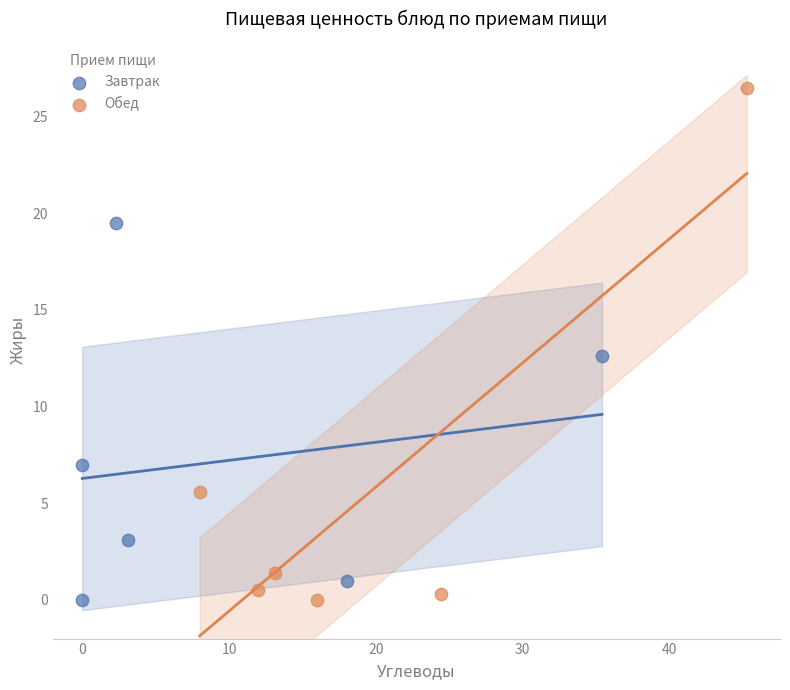

Which series has the largest Y range (max minus min)?

Обед